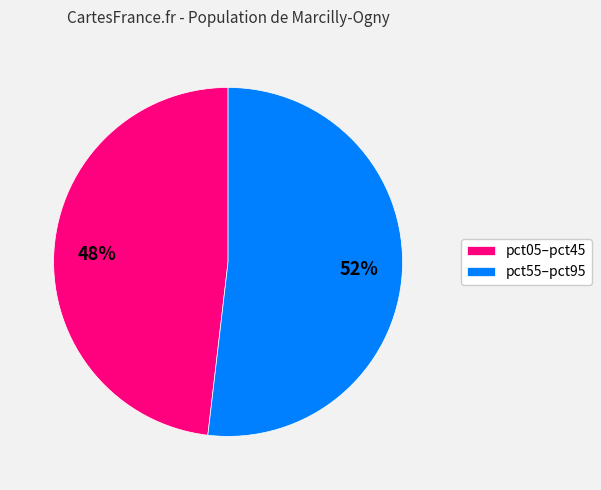

Do pct55–pct95 and pct05–pct45 together represent more than half of the pie?

Yes